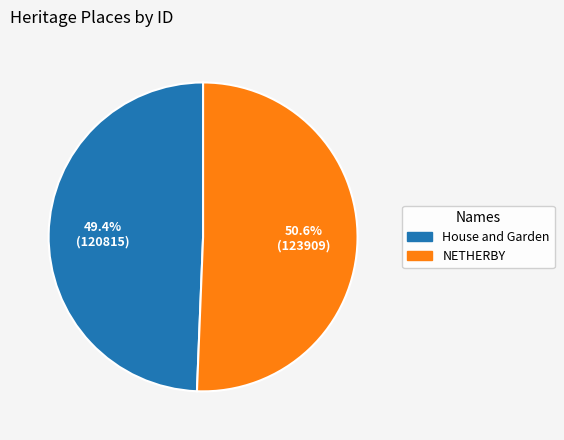

To the nearest percent, what is the average slice percentage?

50%